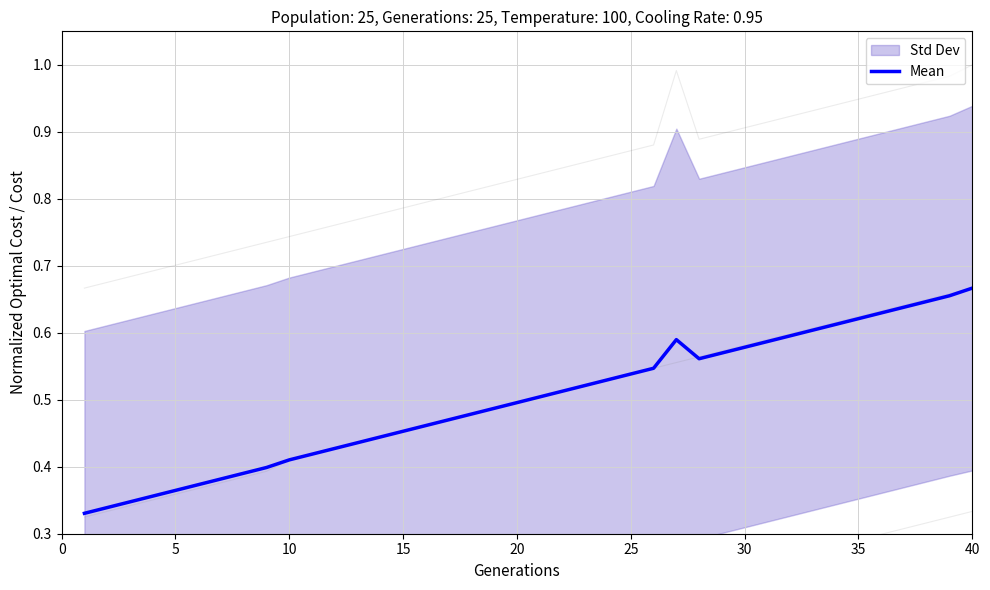

Between 19 and 30, which is larger?

30